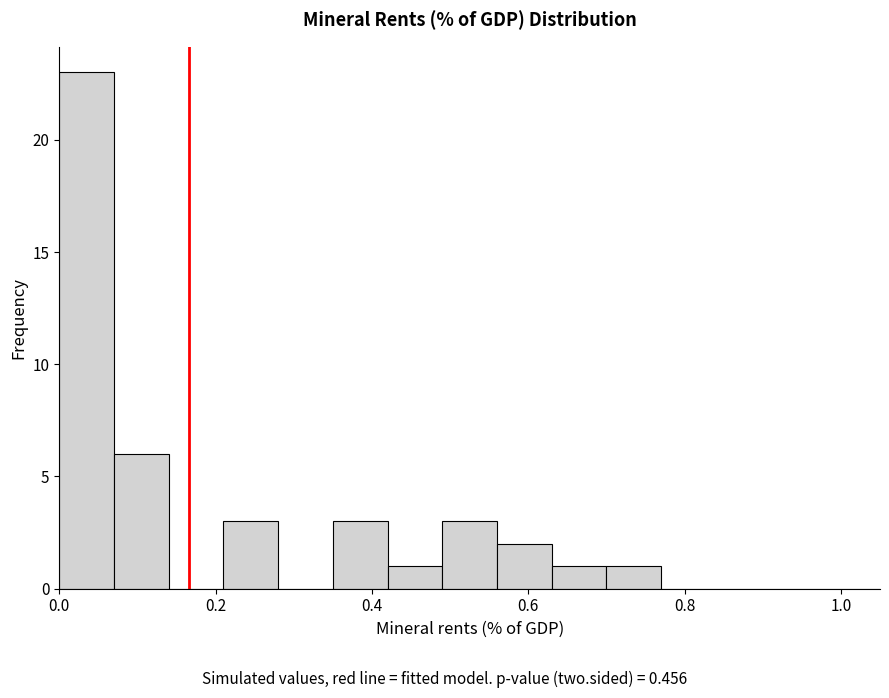

Around what value on the x-axis is the tallest bar? Give the approximate position of its centre, as read against the axis.

0.04